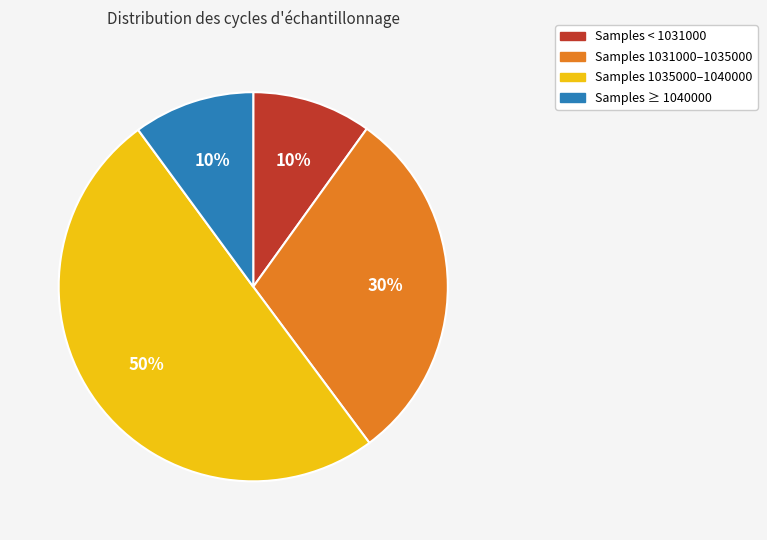

To the nearest percent, what is the average slice percentage?

25%